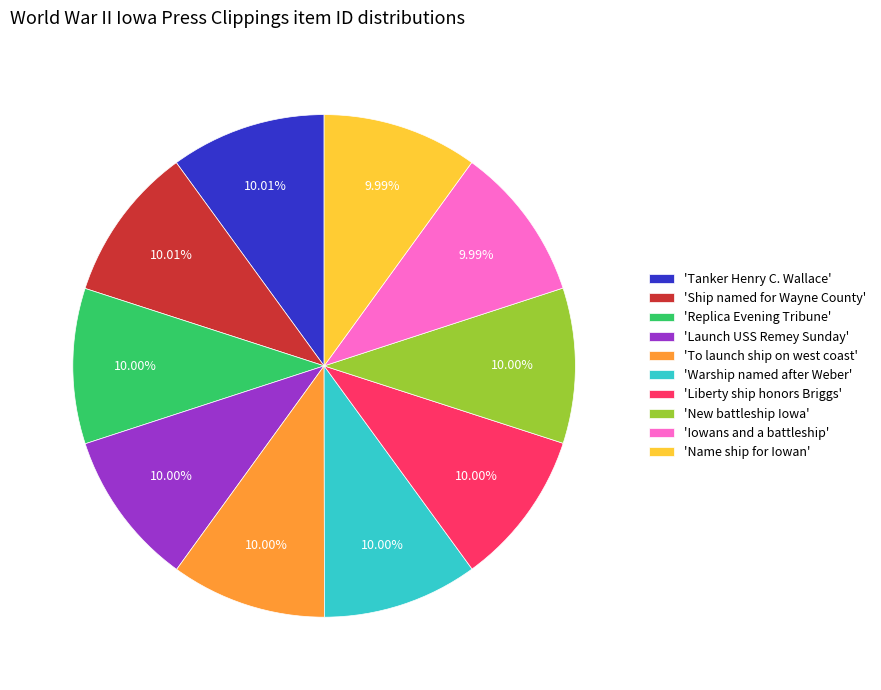

What is the ratio of the value at 'Ship named for Wayne County' to the value at 'Name ship for Iowan'?

1.0